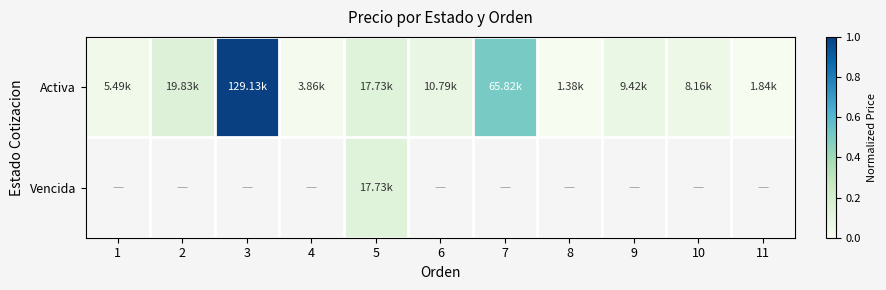

Which category has the lowest value across all series?

8